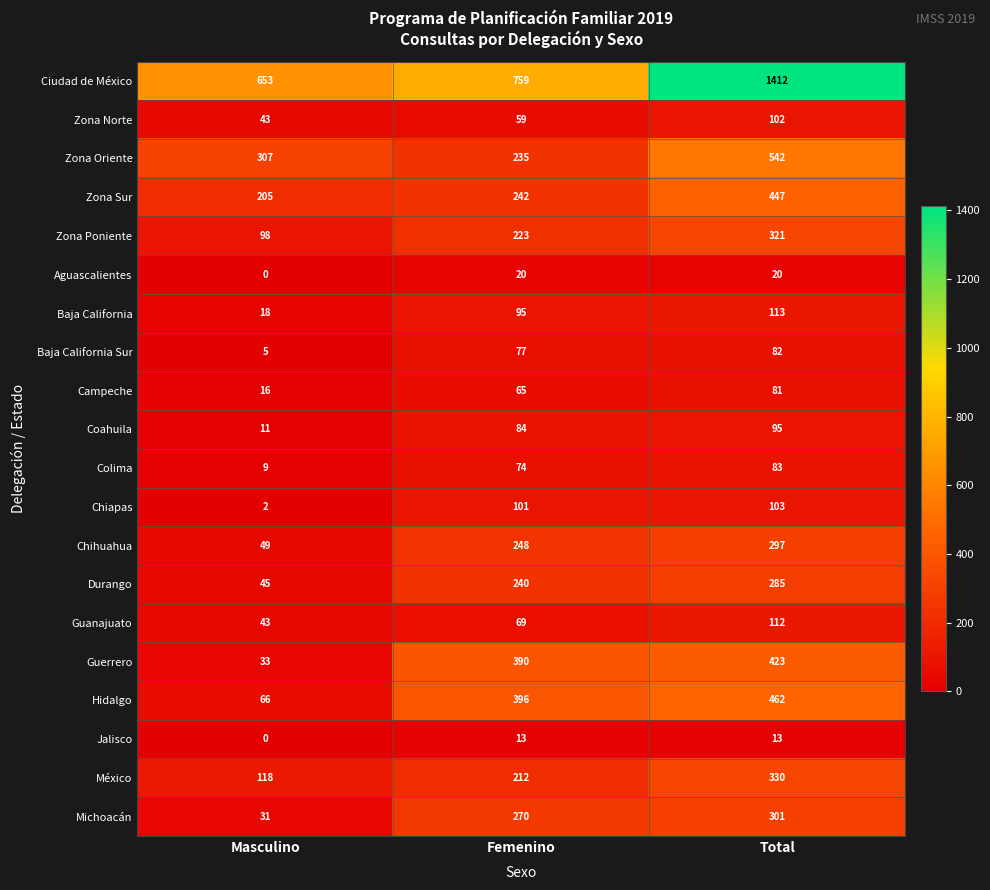

What is the spread (max minus min) of values at Masculino?

653